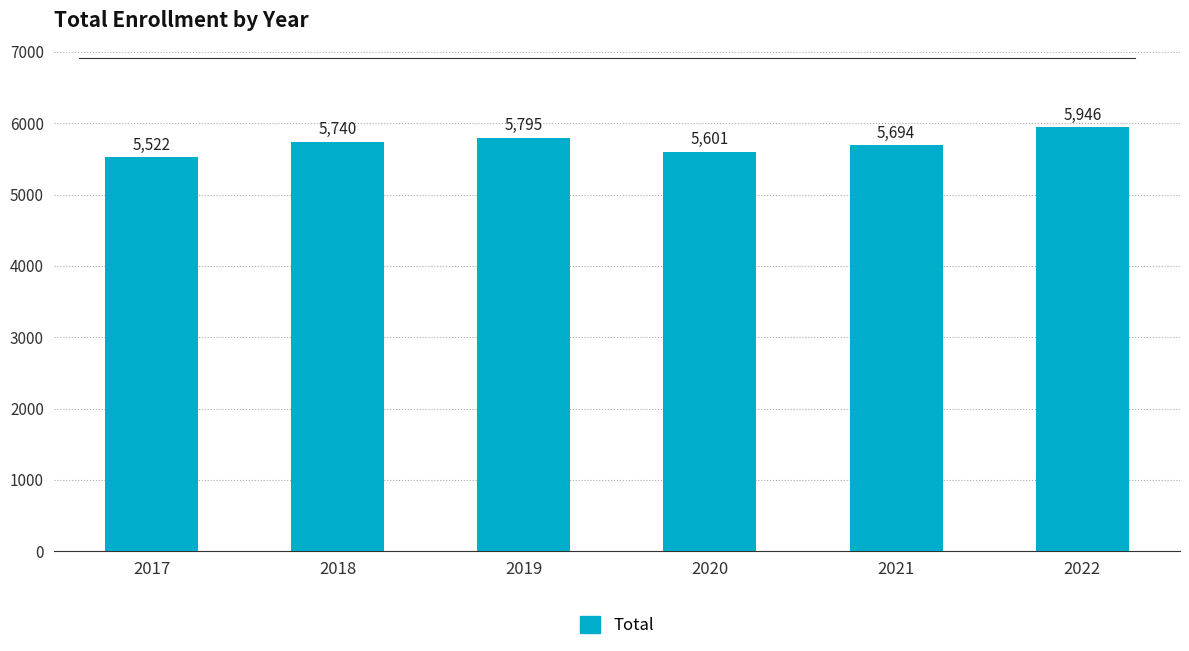

Where is the data nearest to the value 5734?

2018